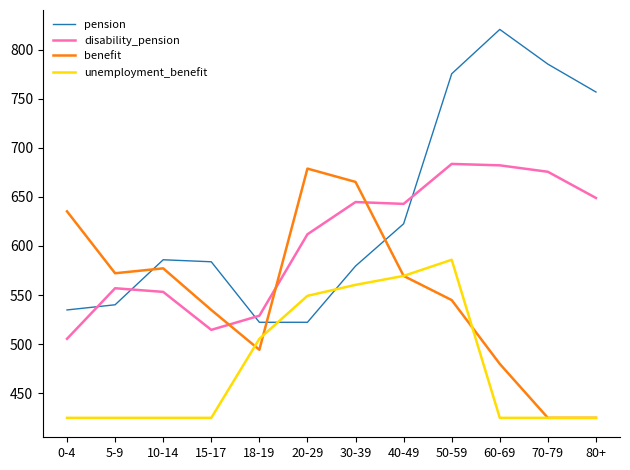

Which label corresponds to the largest value in the chart?

60-69